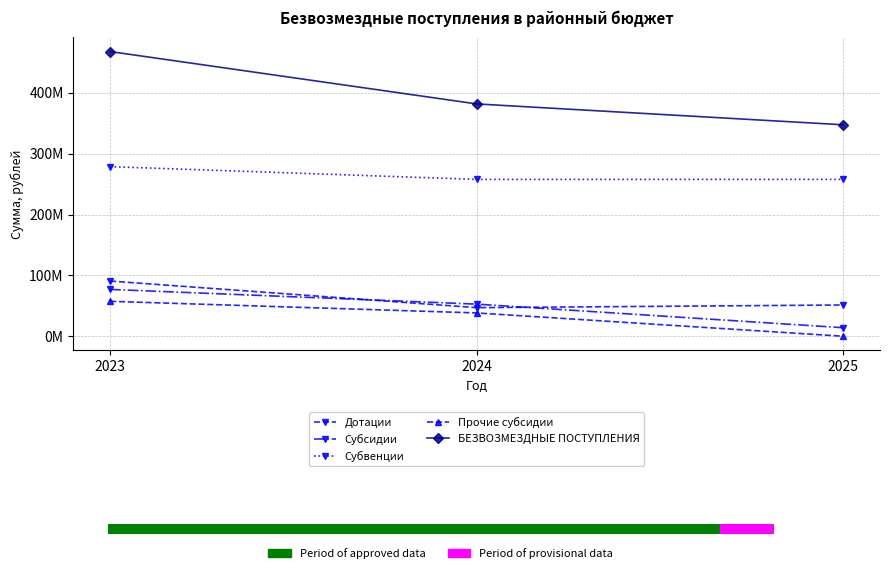

What is the sum of the Прочие субсидии values at 2023 and 2024?

95703905.9